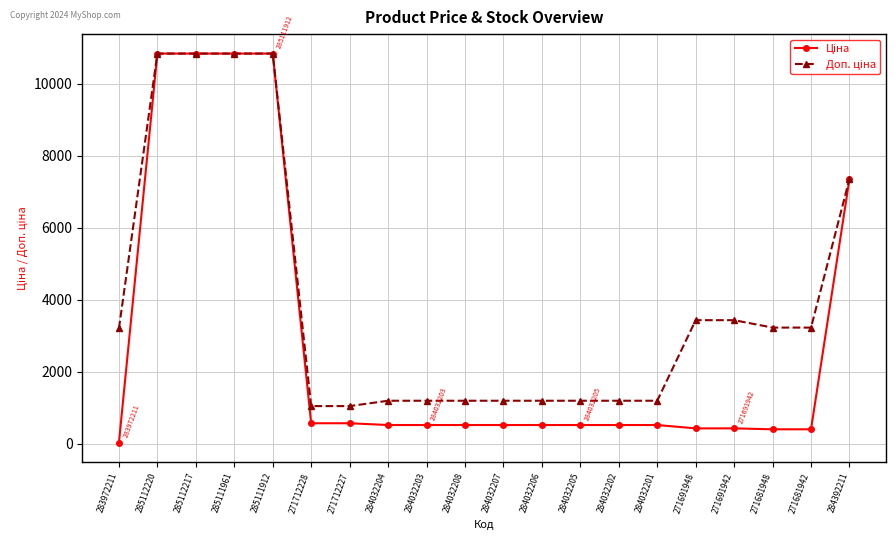

At how many categories does at least one series exceed 1813?

10